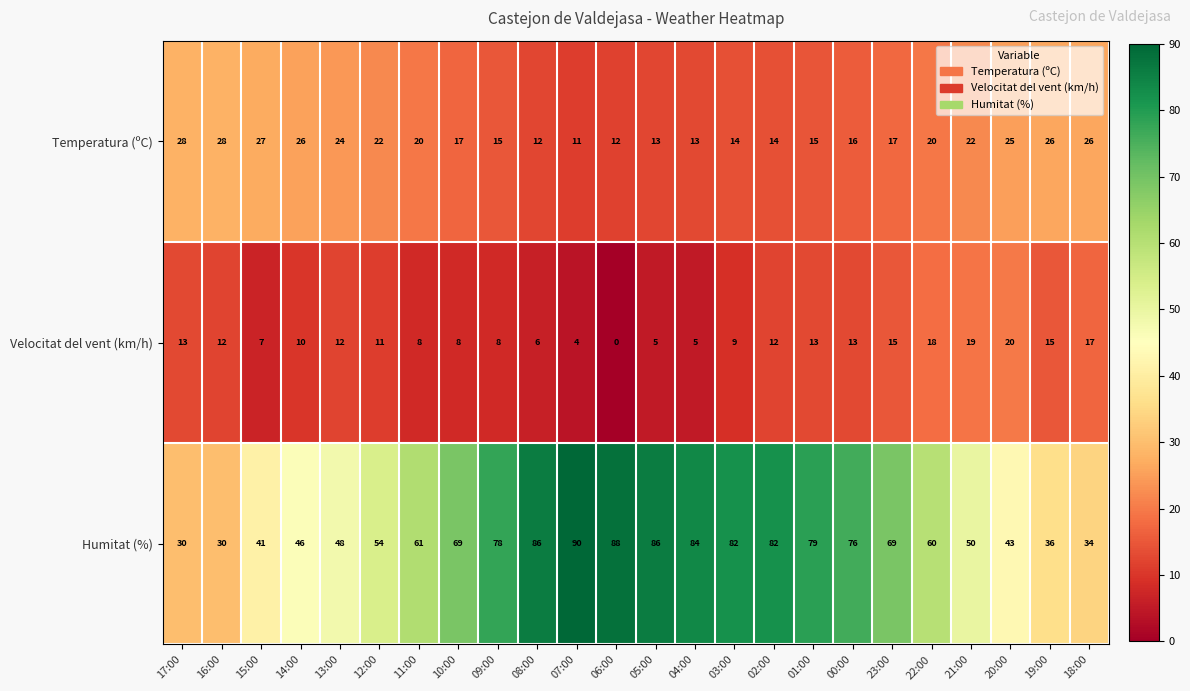

What is the sum of all Velocitat del vent (km/h) values?

260